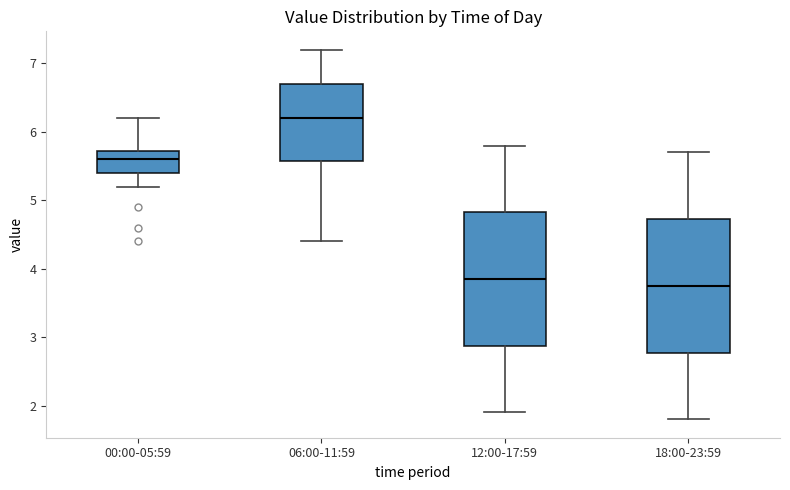

Reading left to right, transcribe this box plot: for each box, give where its median line is, the range the box spans, and where its two whiskers end, as read against the y-axis. The values are not printed on the chart, so give them approximately, as read against the axis.

00:00-05:59: median 5.6, box 5.4 to 5.7, whiskers 5.2 to 6.2
06:00-11:59: median 6.2, box 5.6 to 6.7, whiskers 4.4 to 7.2
12:00-17:59: median 3.9, box 2.9 to 4.8, whiskers 1.9 to 5.8
18:00-23:59: median 3.8, box 2.8 to 4.7, whiskers 1.8 to 5.7